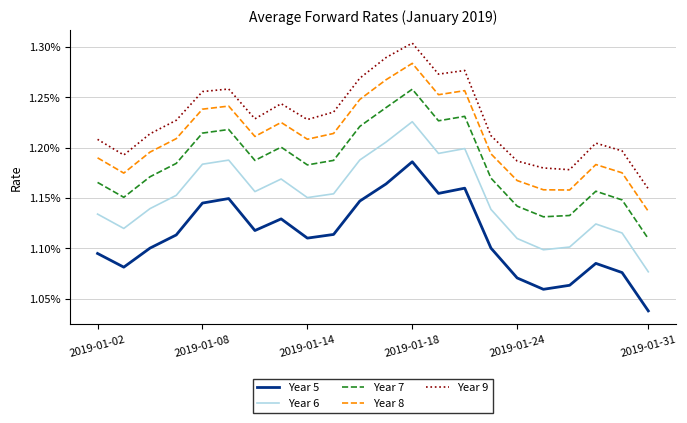

True or false: Year 8 and Year 7 intersect in this chart.

False